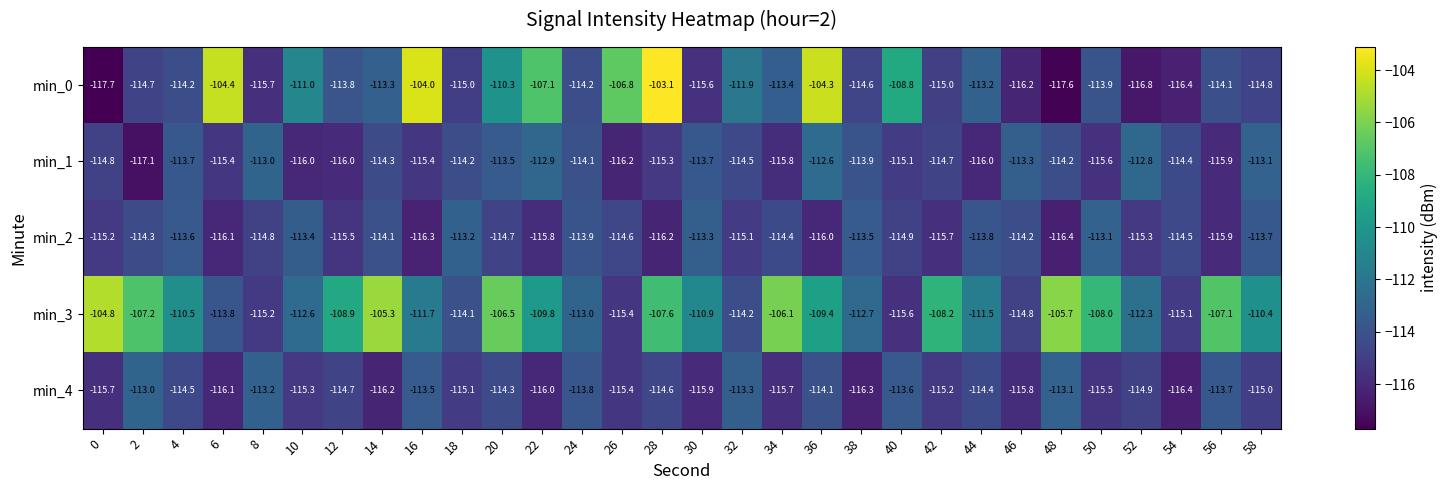

What is the difference between the maximum and second lowest values in the min_3 series?

10.6